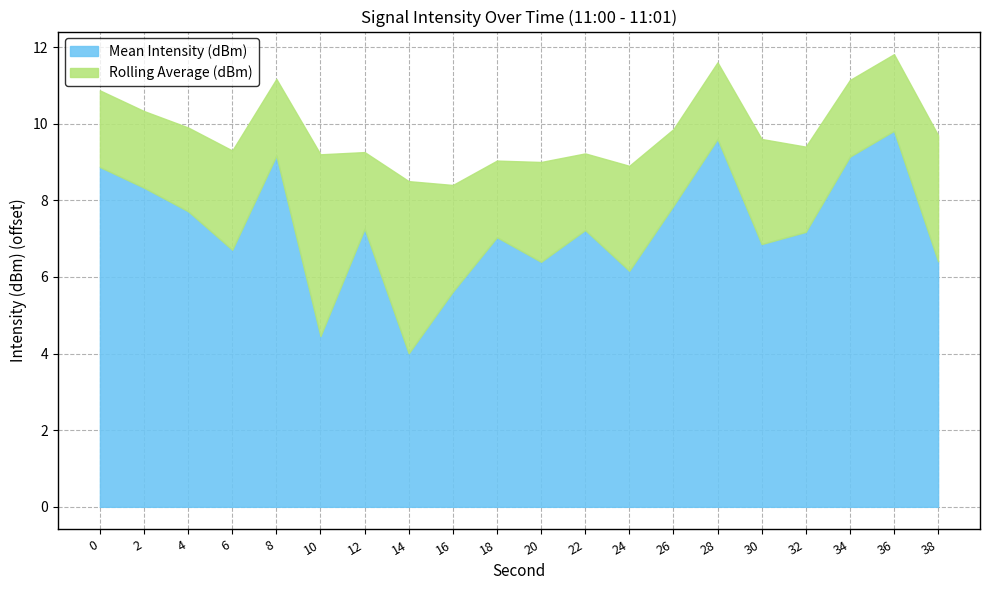

Which category has the highest value in the Mean Intensity (dBm) series?

36